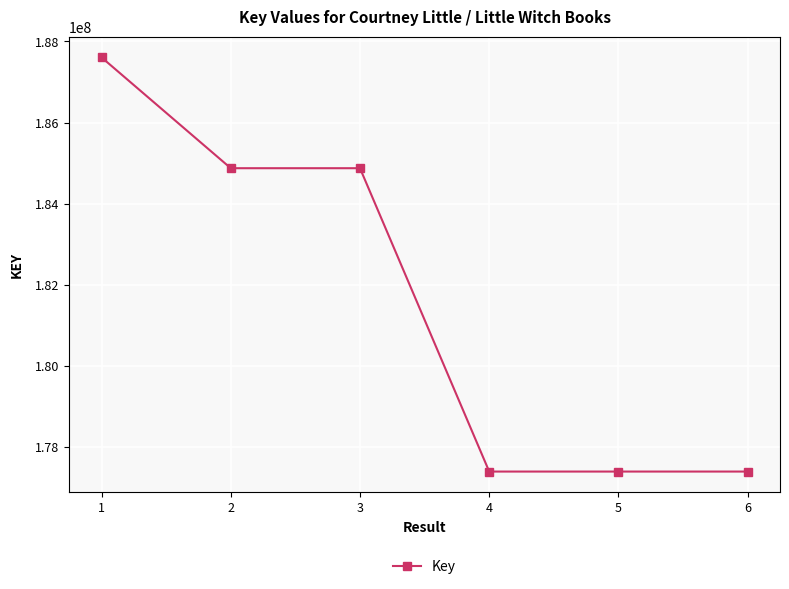

What is the difference between the values at 3 and 4?

7481808